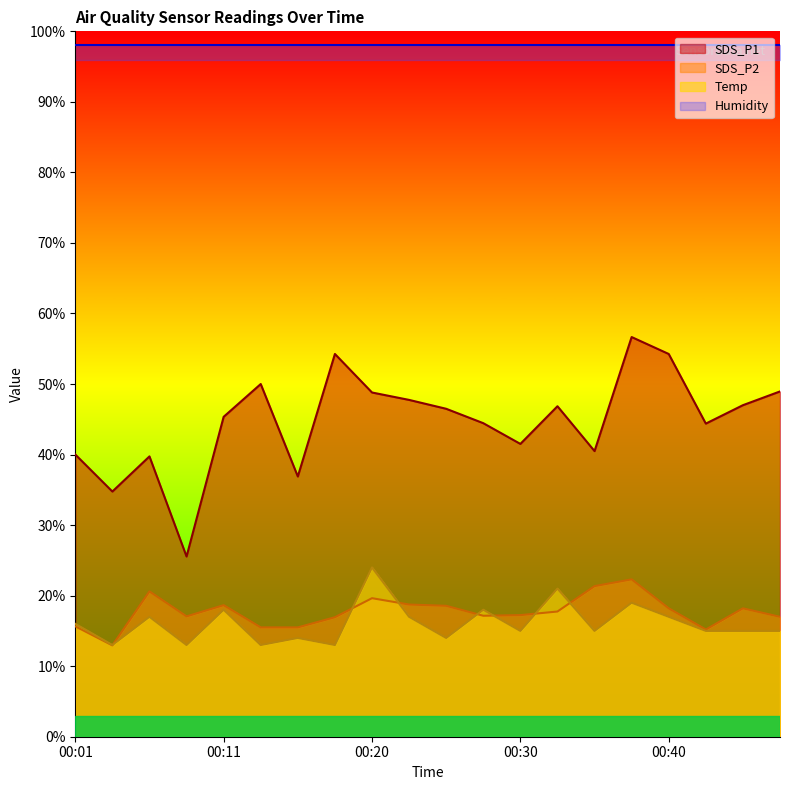

True or false: SDS_P2 and SDS_P1 intersect in this chart.

False